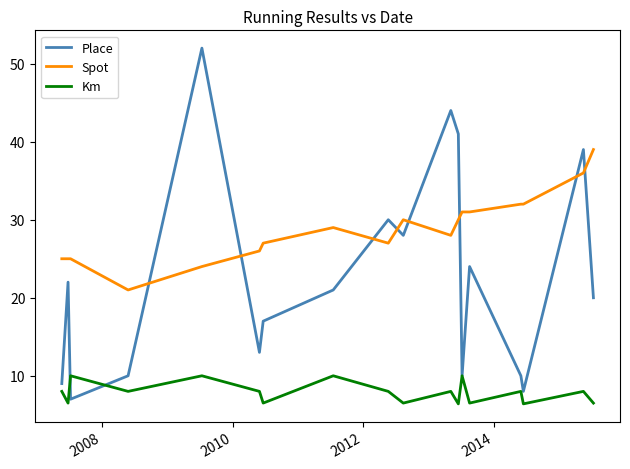

What are all the series names shown in the legend?

Place, Spot, Km